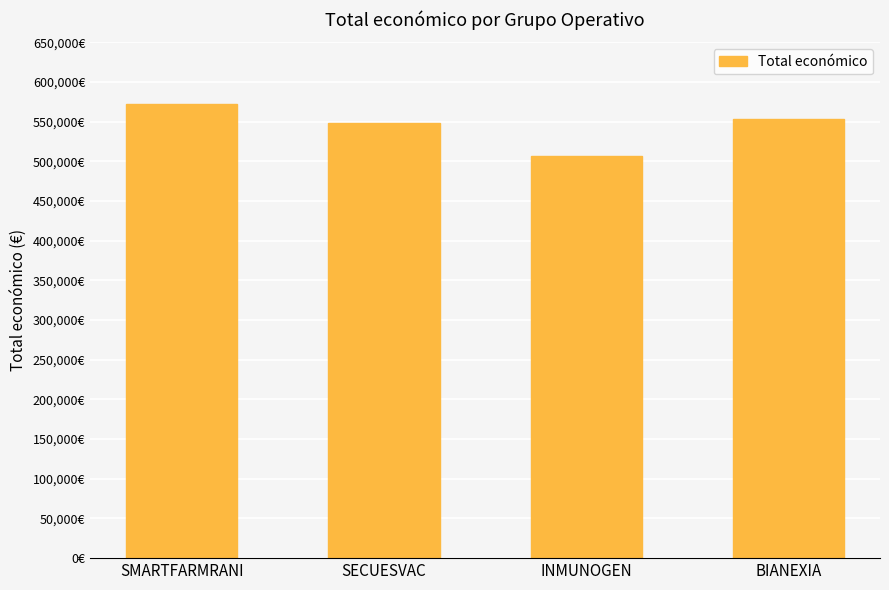

What is the sum of all values?

2180753